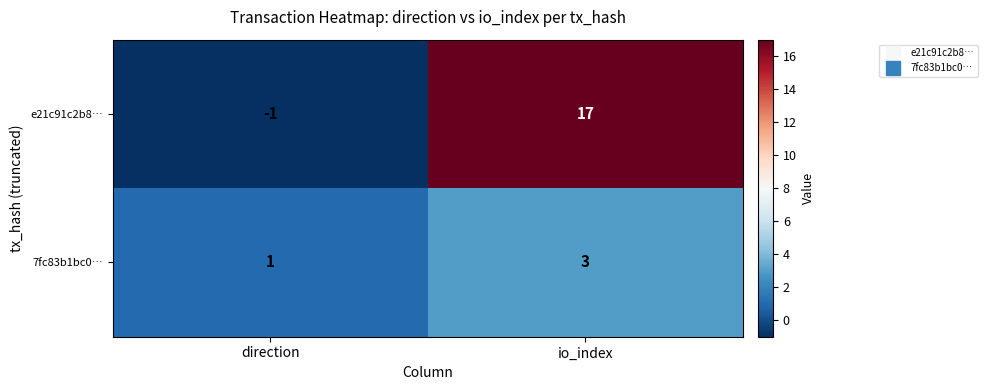

Where is 7fc83b1bc0… nearest to the value 2?

direction